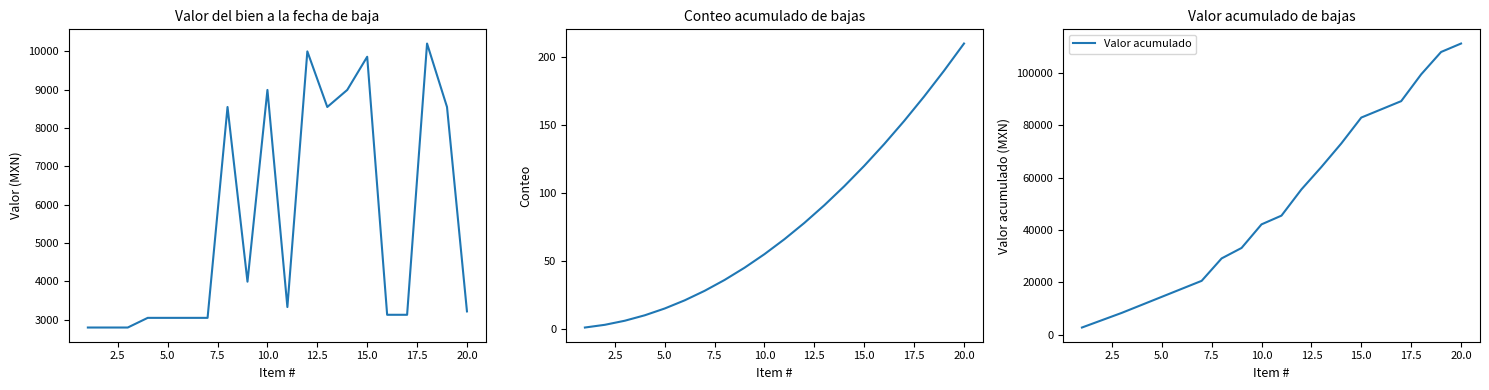

Reading left to right, extract all data points from this chart.

Valor del bien: 2800.0	2800.0	2800.0	3052.0	3052.0	3052.0	3052.0	8550.0	3995.0	8995.0	3333.7	10000.0	8550.0	8995.0	9860.0	3132.0	3132.0	10204.6	8550.0	3220.0
Conteo acumulado: 1.0	3.0	6.0	10.0	15.0	21.0	28.0	36.0	45.0	55.0	66.0	78.0	91.0	105.0	120.0	136.0	153.0	171.0	190.0	210.0
Valor acumulado: 2800.0	5600.0	8400.0	11452.0	14504.0	17556.0	20608.0	29158.0	33153.0	42148.0	45481.7	55481.7	64031.7	73026.7	82886.7	86018.7	89150.7	99355.4	107905.4	111125.4